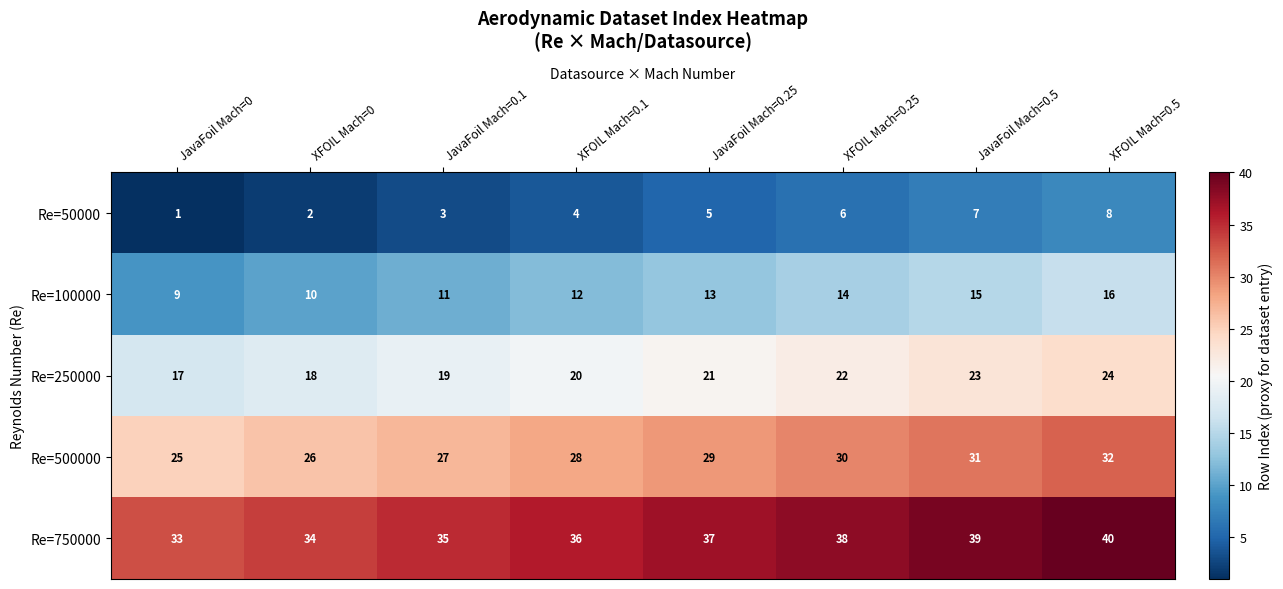

At which category is the sum across all series the highest?

XFOIL Mach=0.5